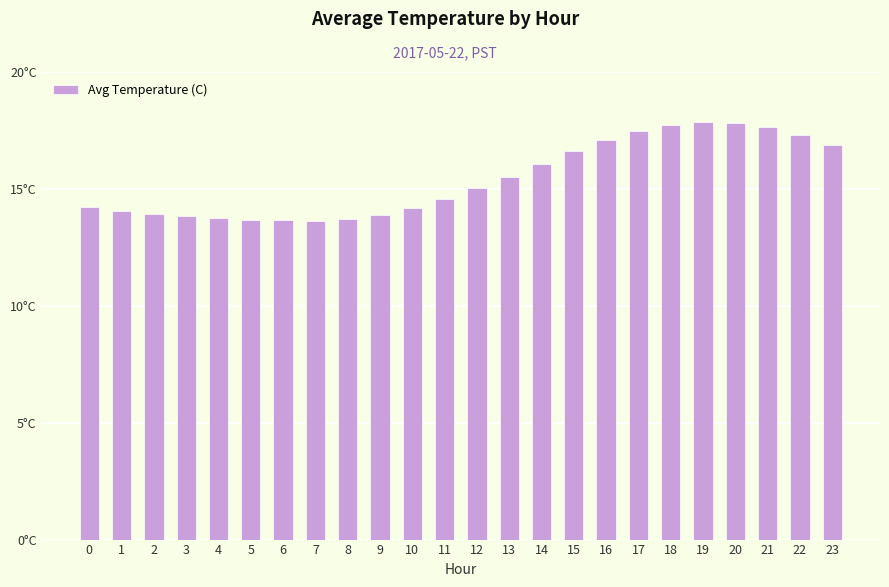

What is the ratio of the value at 8 to the value at 15?

0.8